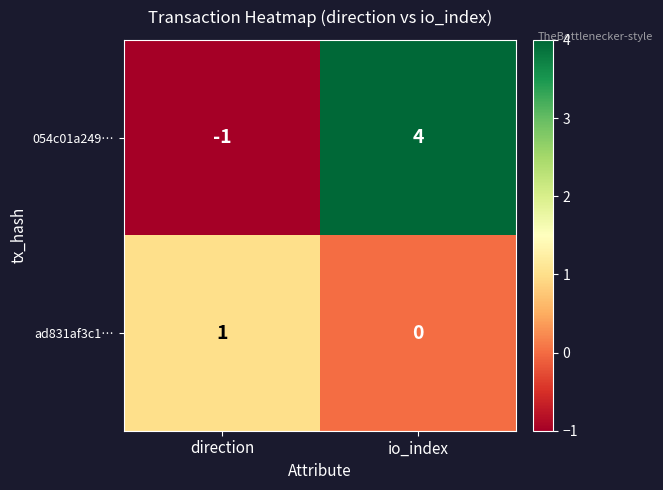

What is the difference between the 054c01a249… values at io_index and direction?

5